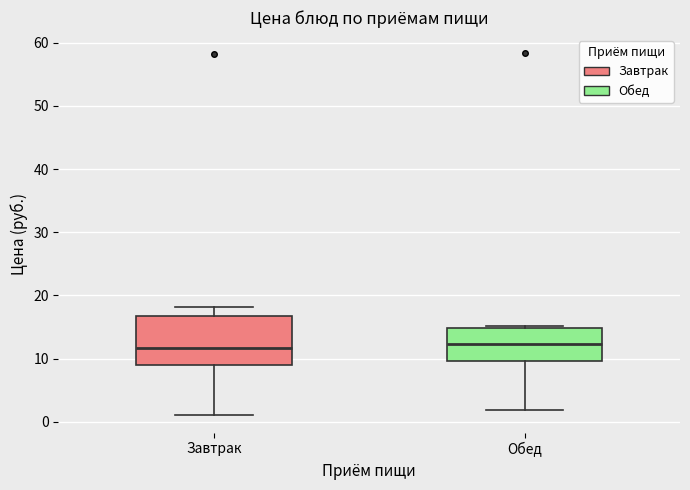

Reading left to right, read every box against the y-axis: the position of its median line, the range the box covers, and the ends of its whiskers. The values are not printed on the chart, so give them approximately, as read against the axis.

Завтрак: median 12, box 9 to 17, whiskers 1 to 18
Обед: median 12, box 10 to 15, whiskers 2 to 15